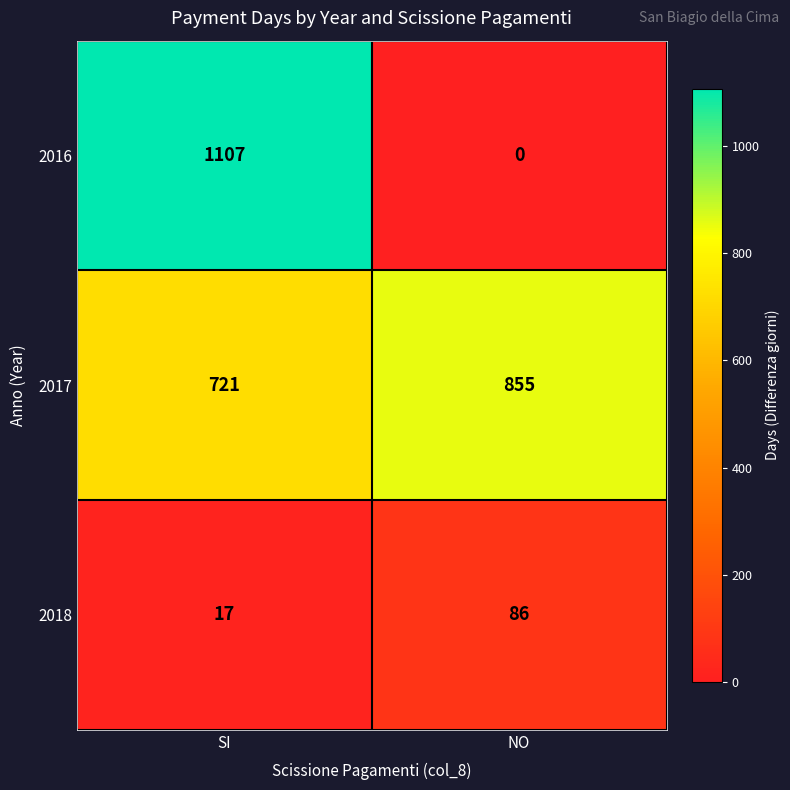

How many data points in 2017 are less than 855?

1